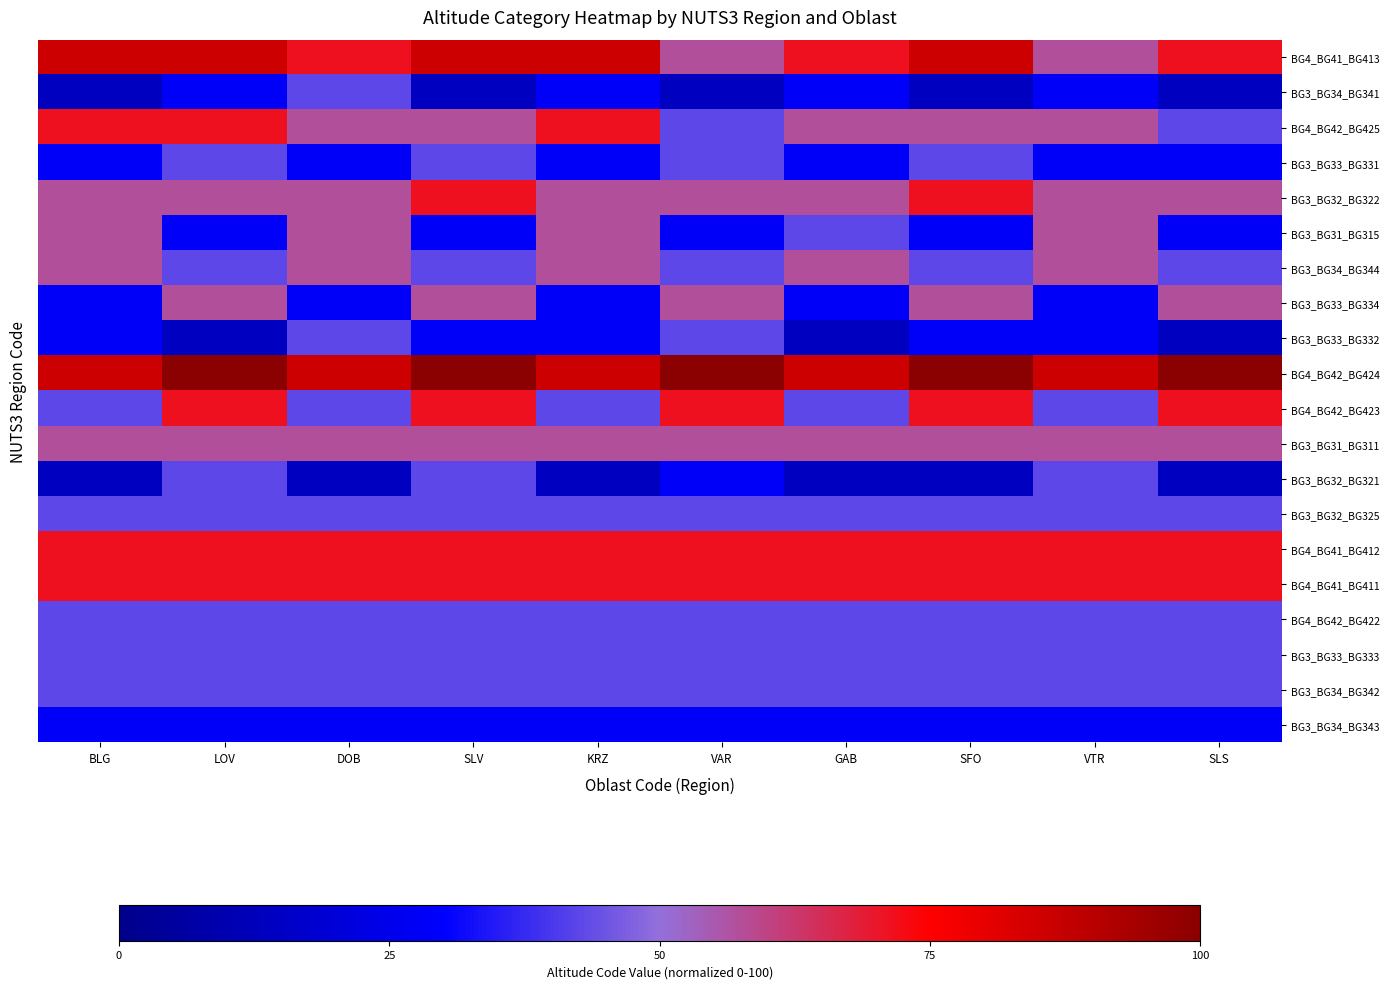

At which category is the sum across all series the highest?

LOV